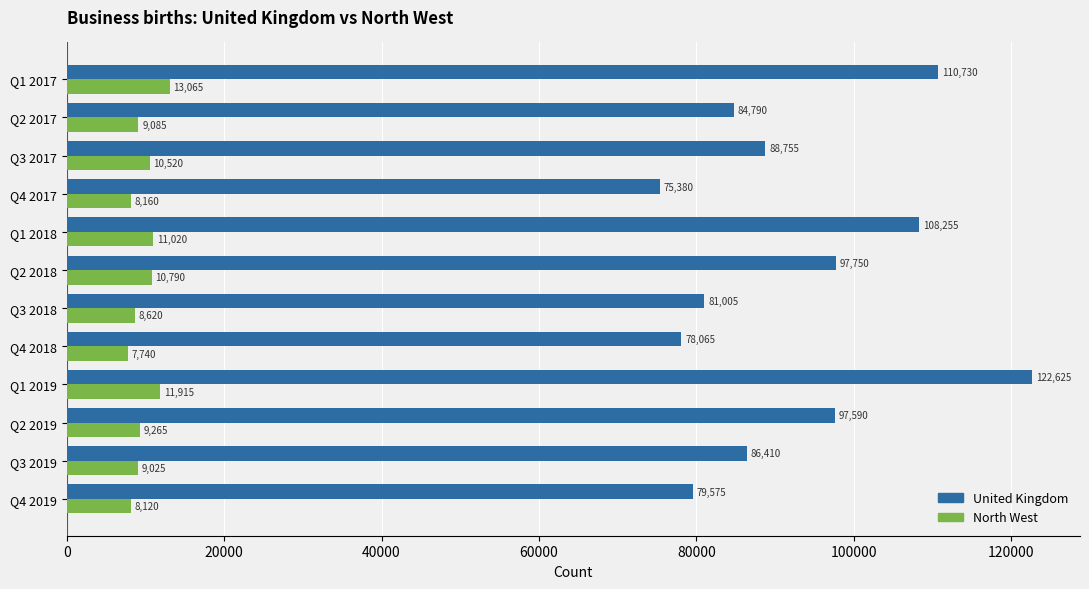

At which category is the sum across all series the highest?

Q1 2019